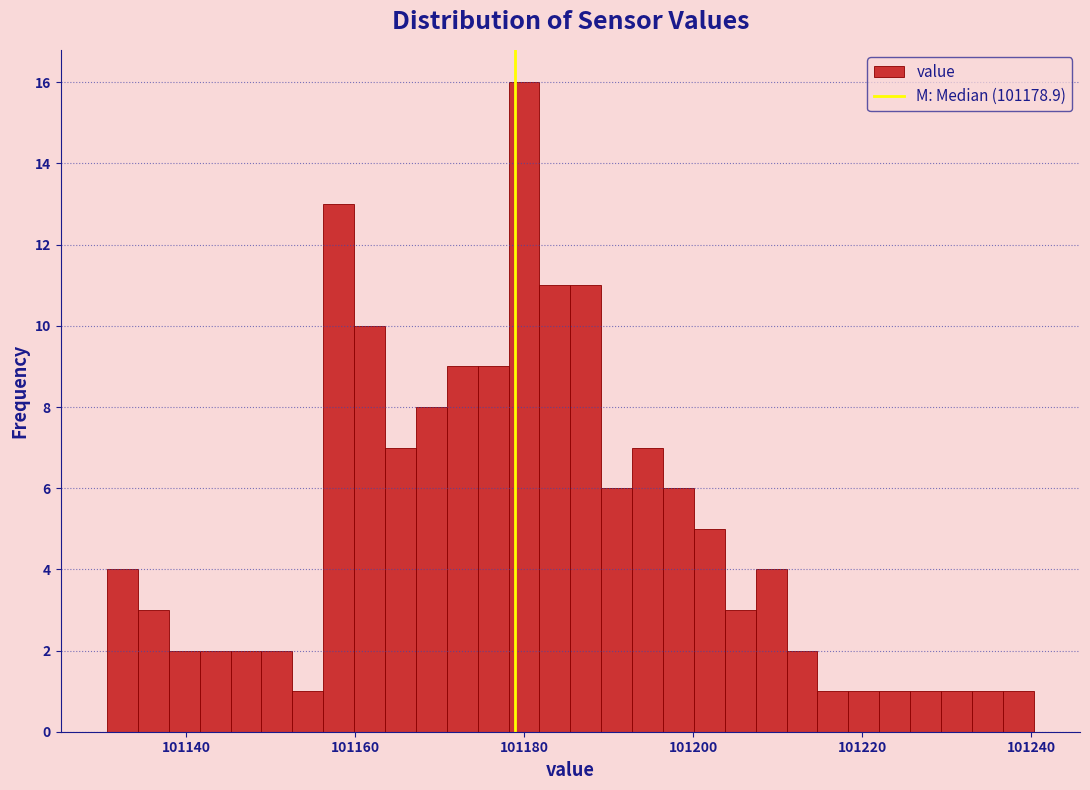

Read against the x-axis, roughly where is the centre of the tallest bar?

101180